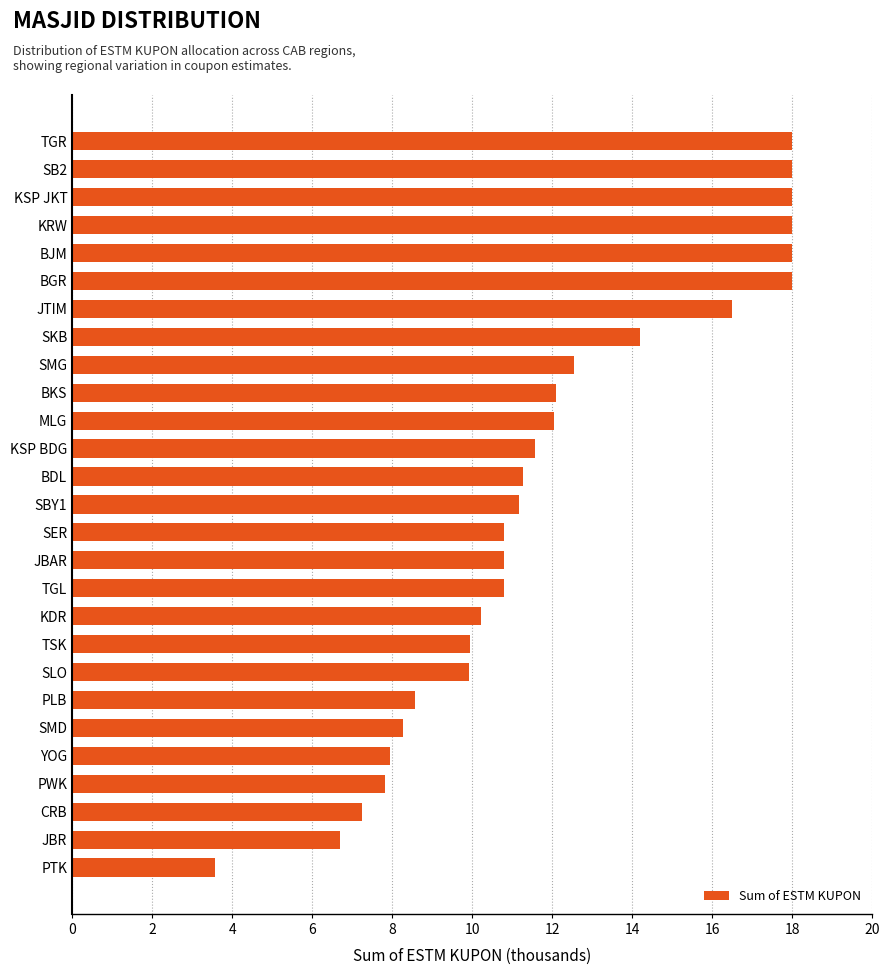

What is the ratio of the value at SBY1 to the value at SLO?

1.1